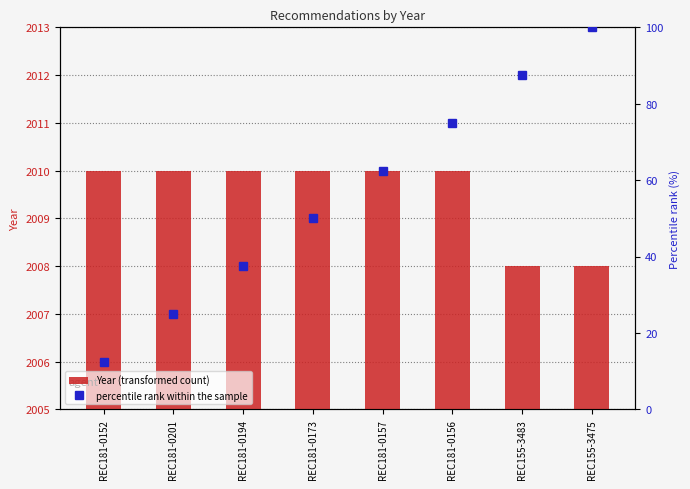

What is the sum of the Year (transformed count) values at REC181-0152 and REC181-0194?

4020